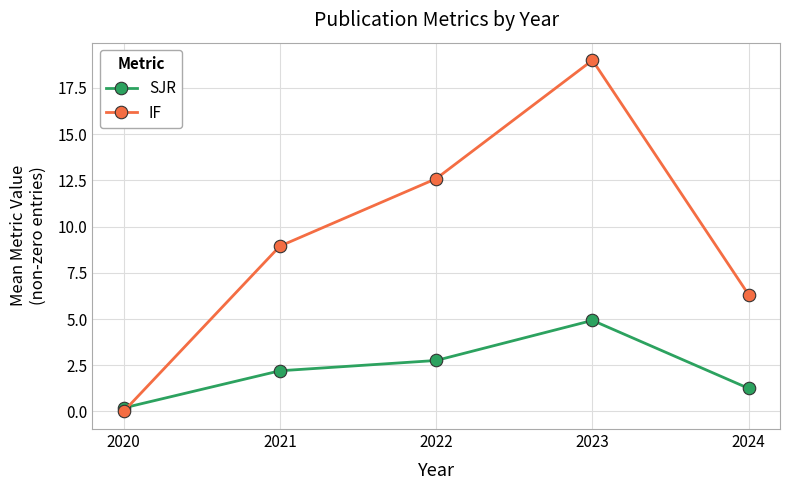

The value of IF at 2022 is 12.6. True or false?

True